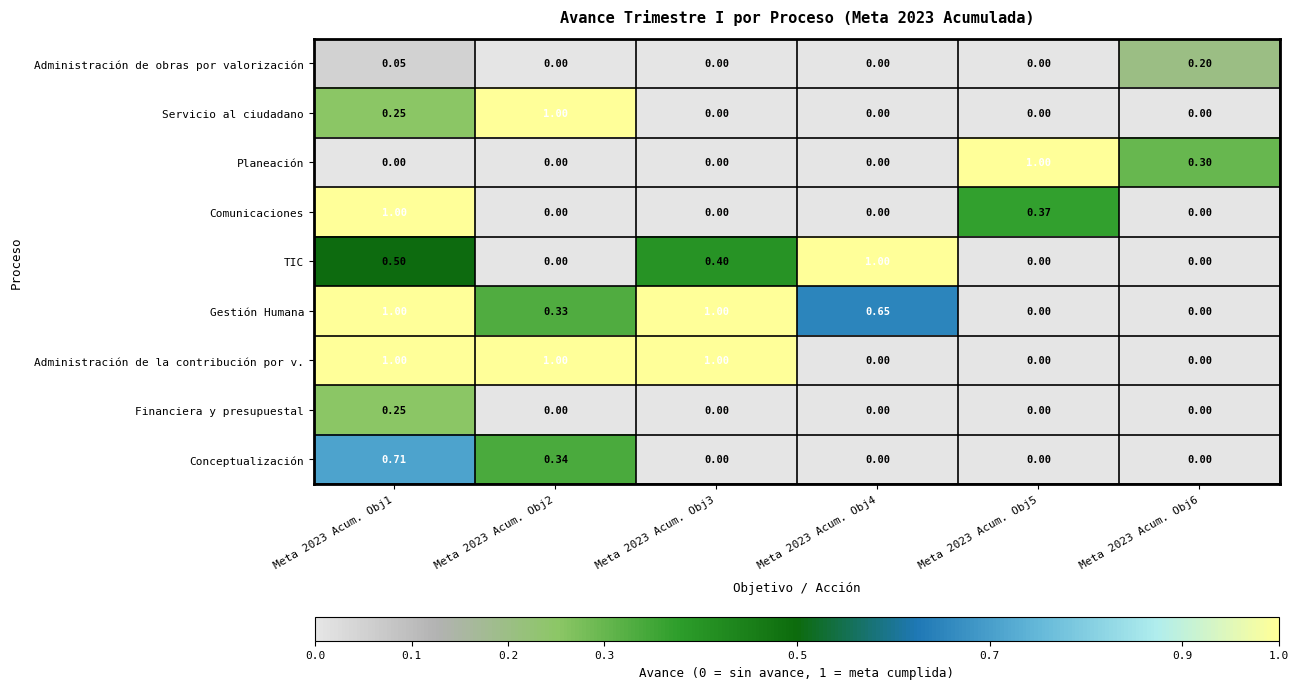

Which series changed the most between Meta 2023 Acum. Obj3 and Meta 2023 Acum. Obj4?

Administración de la contribución por v.